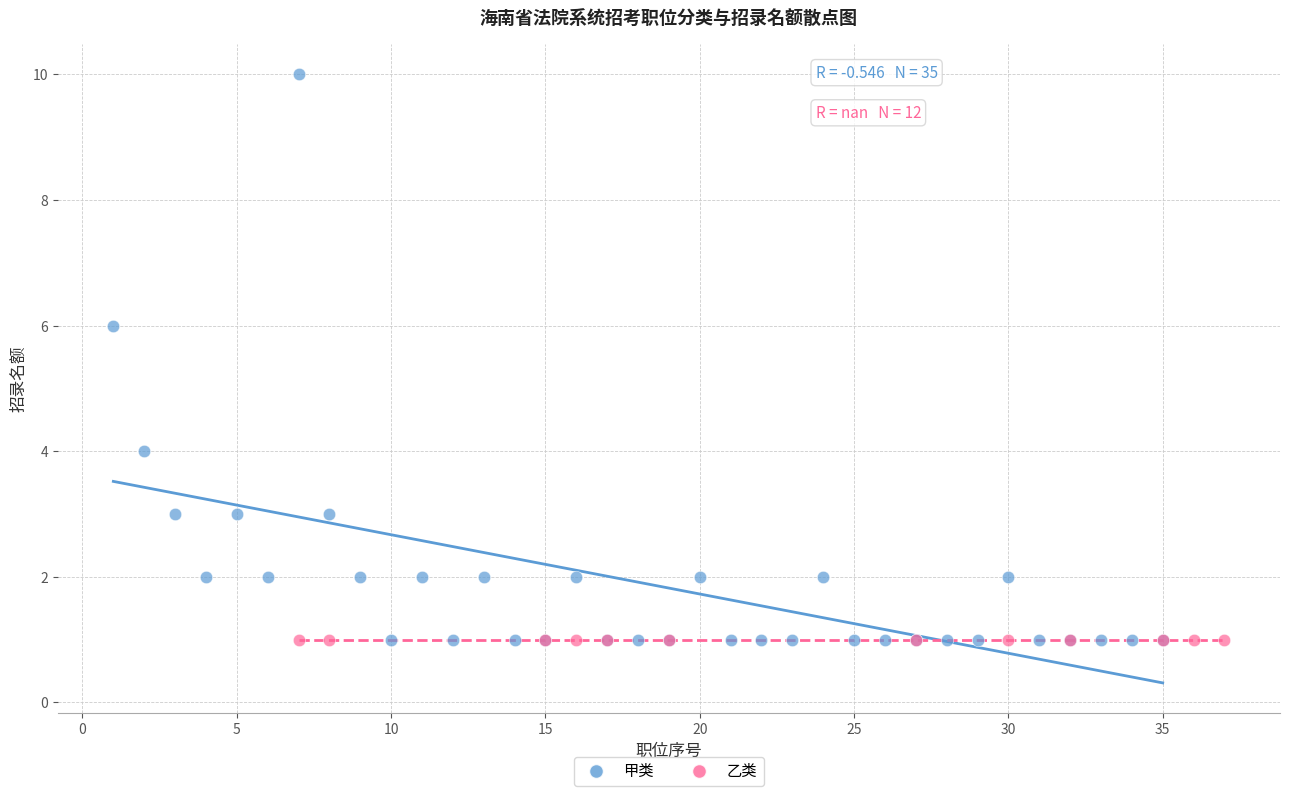

Which series reaches the maximum Y coordinate?

甲类